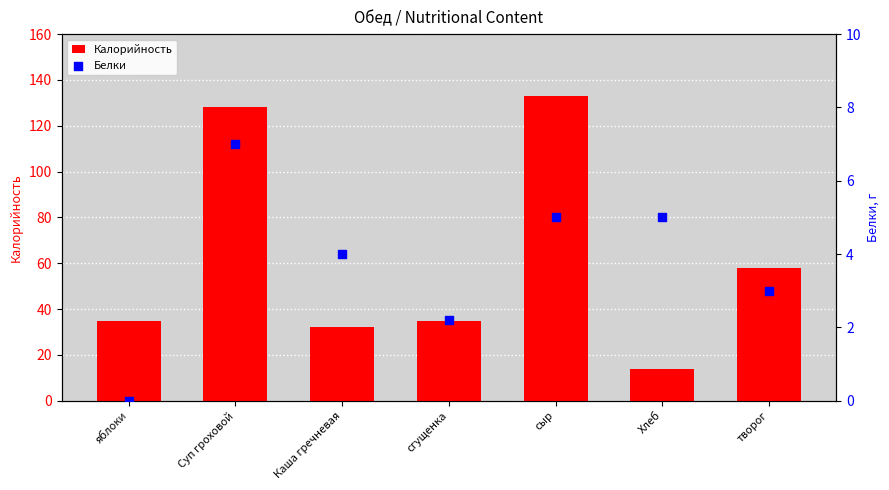

What are all the series names shown in the legend?

Калорийность, Белки